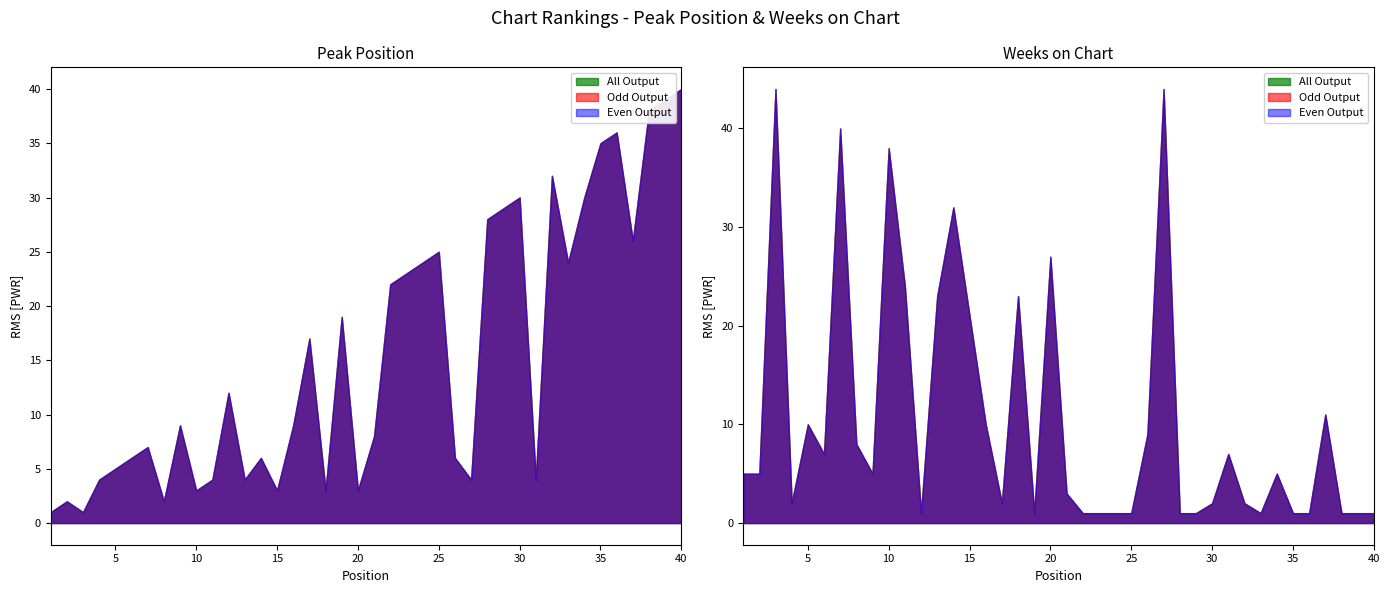

The value of Weeks on Chart at 15 is 21. True or false?

True